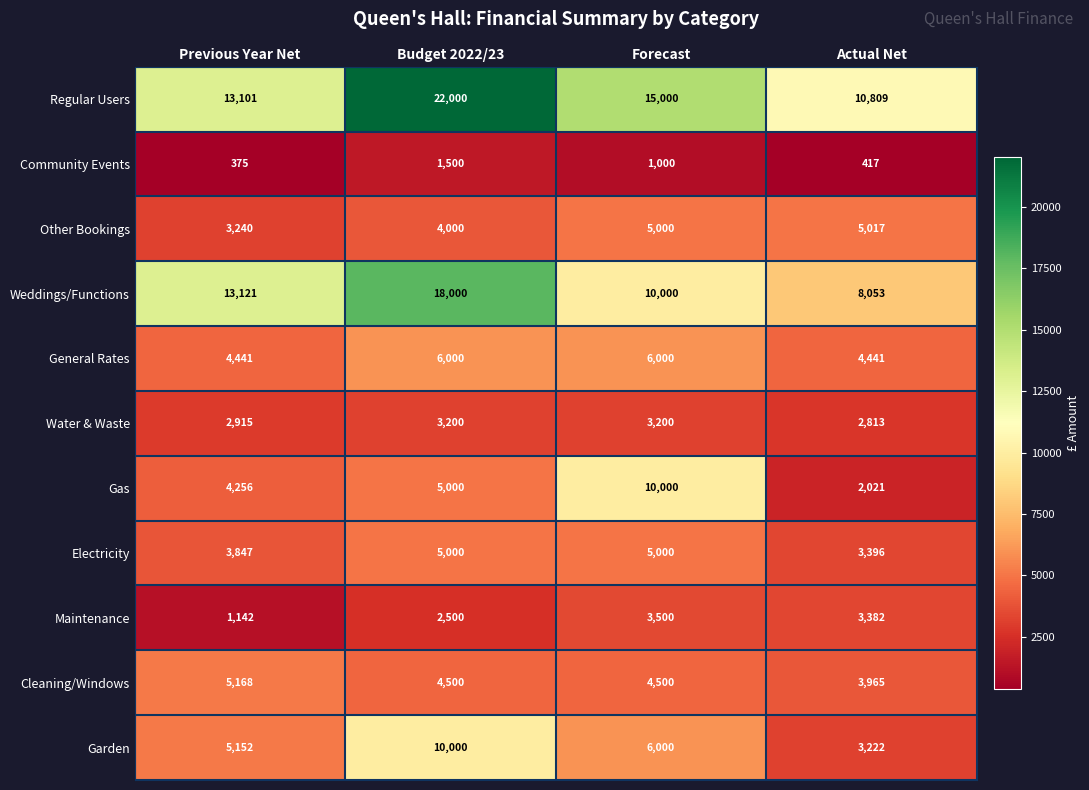

What is the spread (max minus min) of values at Actual Net?

10392